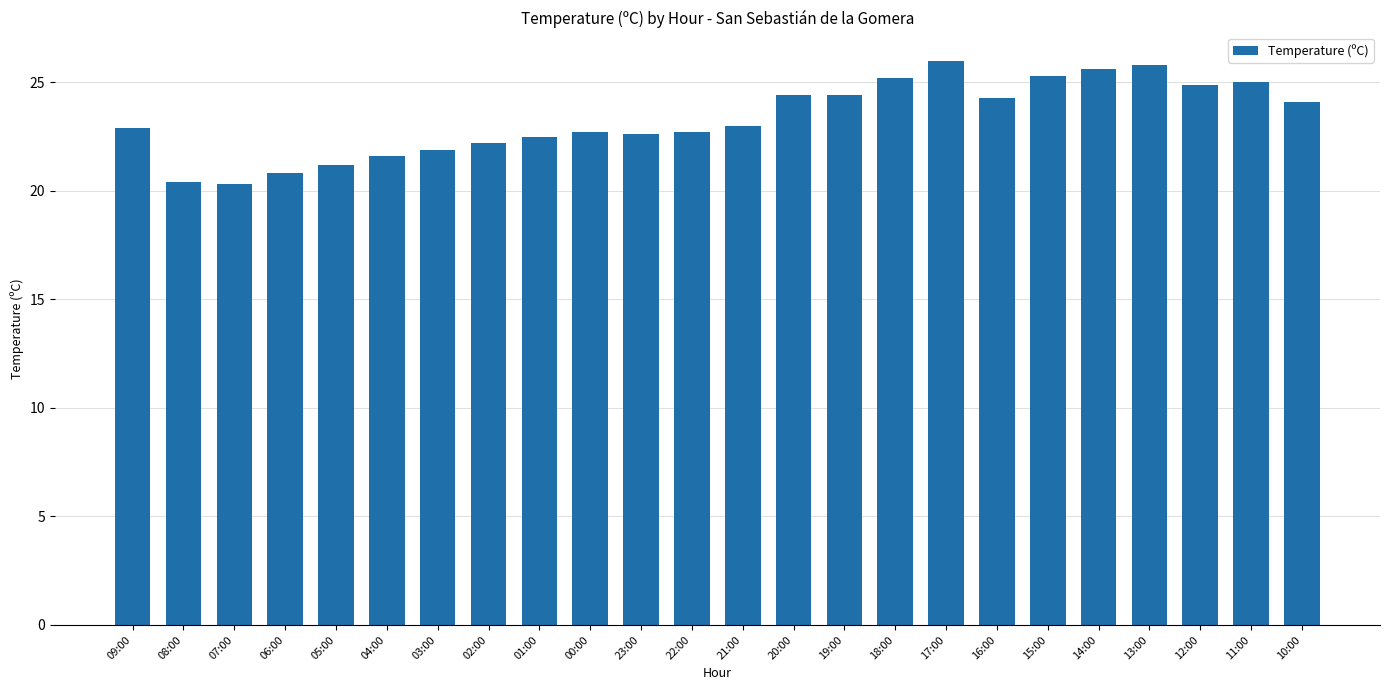

What is the greatest value displayed?

26.0